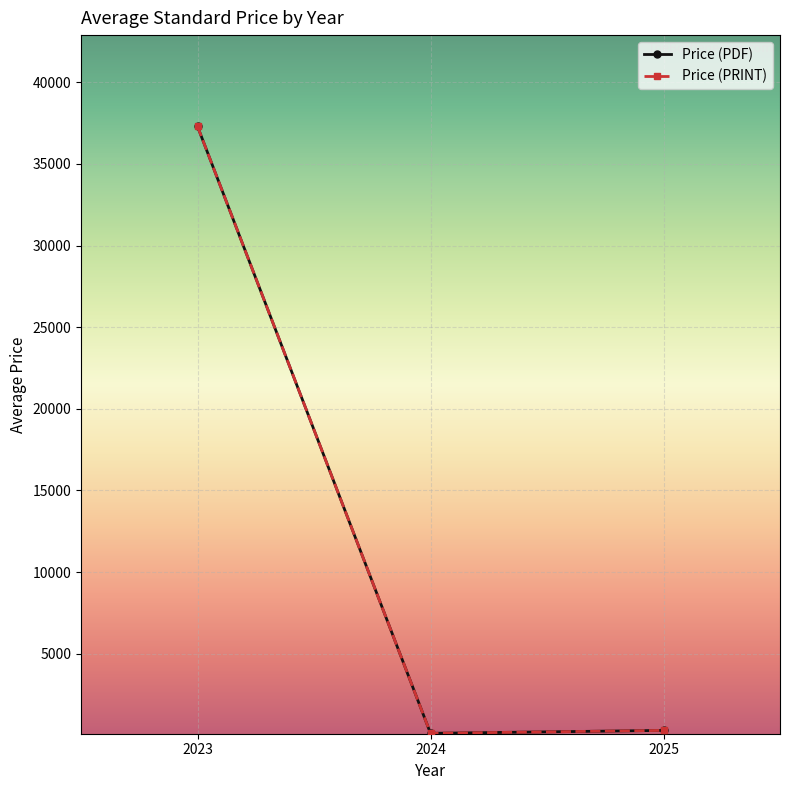

How many lines are shown in the chart?

2